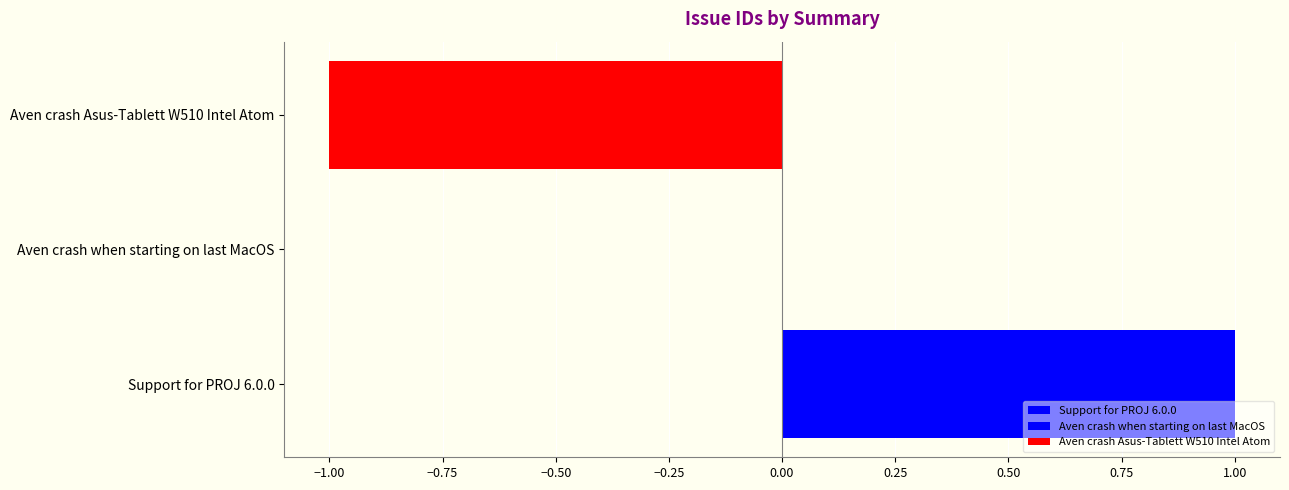

Count the number of categories in the chart.

1